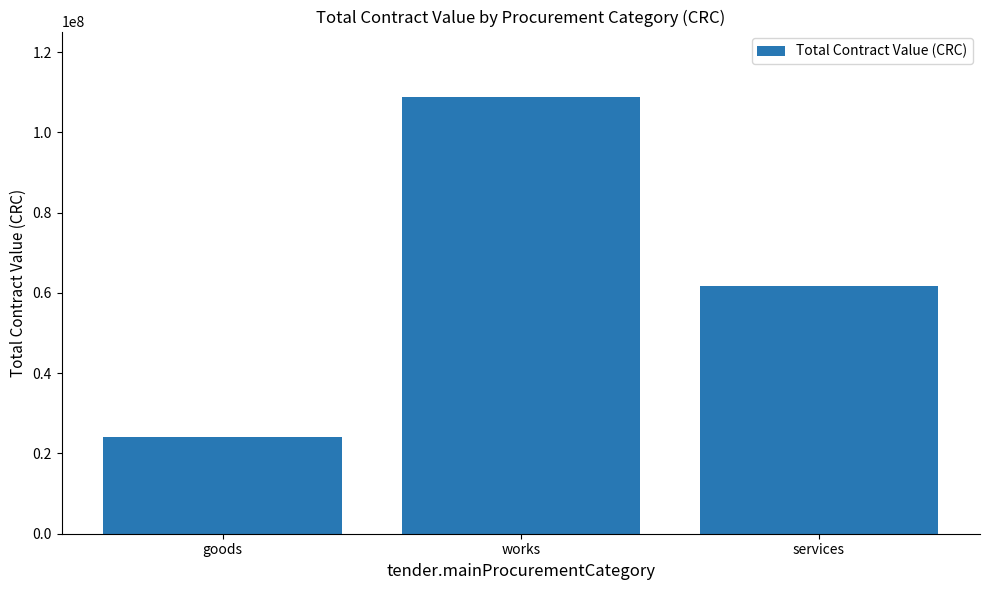

What is the change in value from goods to services?

+37774210